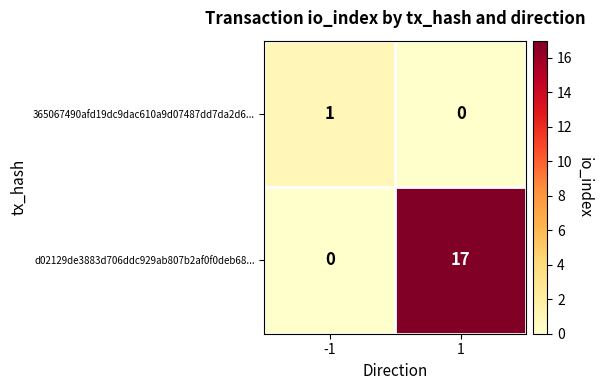

What is the total value across all series at 1?

17